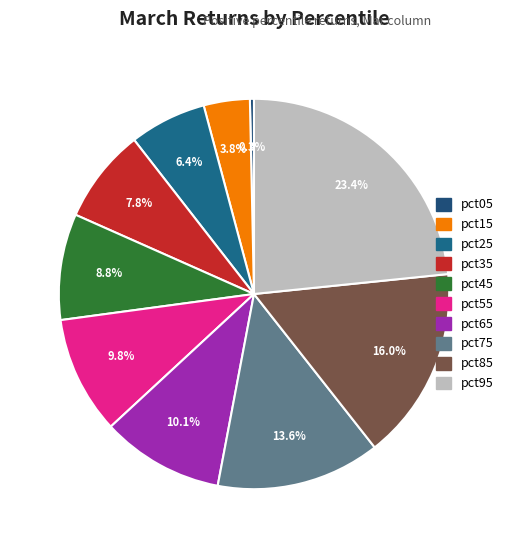

Between pct15 and pct55, which is larger?

pct55